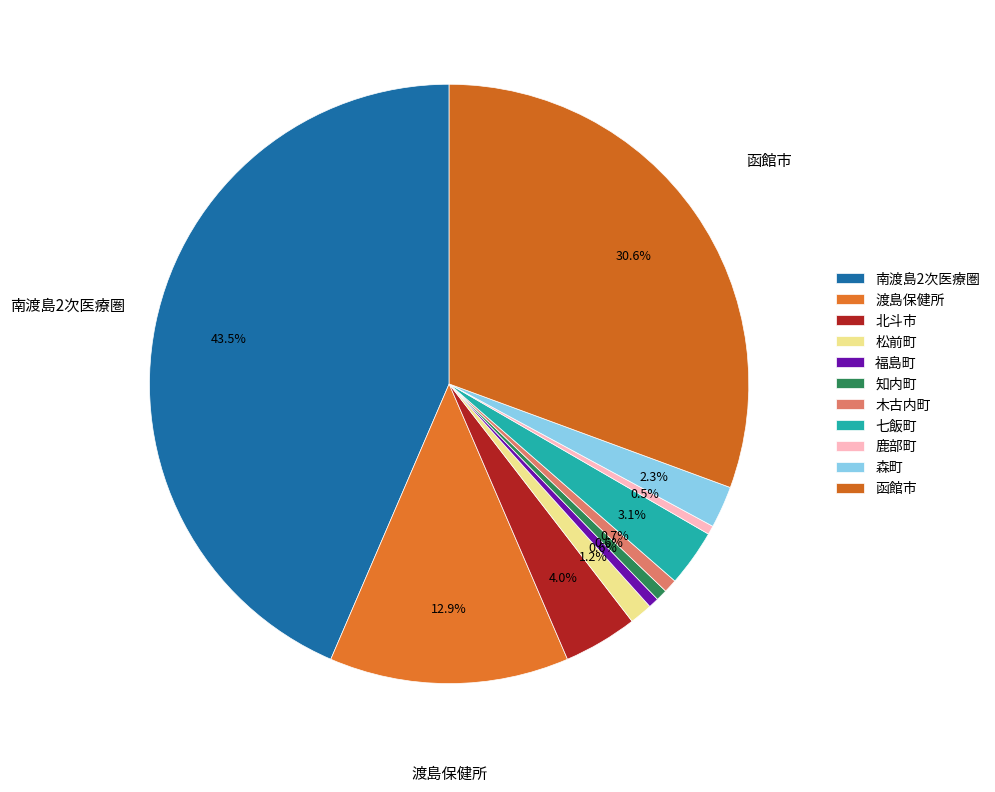

The 松前町 slice represents 11% of the pie. True or false?

False